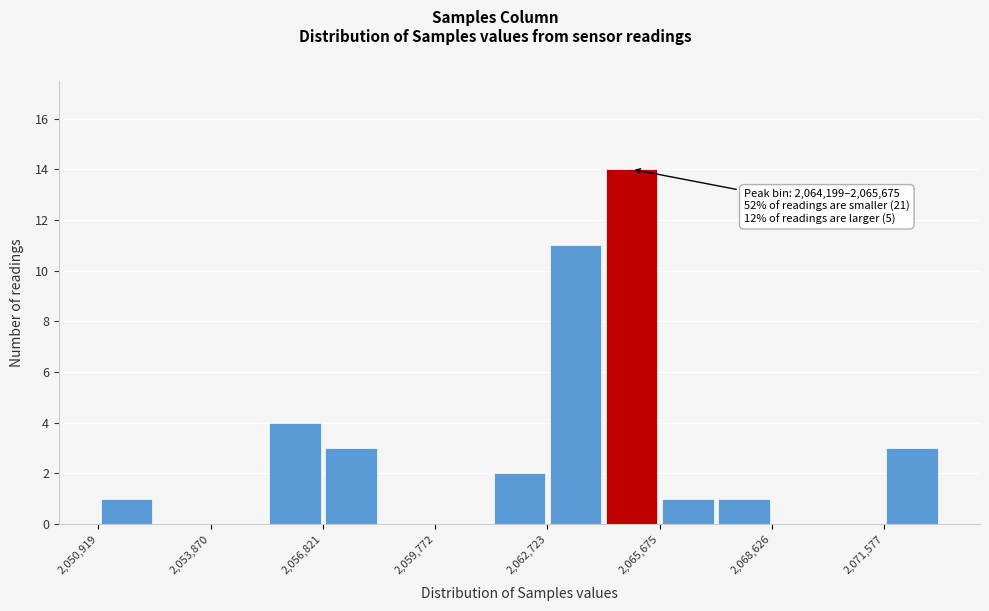

Around what value on the x-axis is the tallest bar? Give the approximate position of its centre, as read against the axis.

2065000